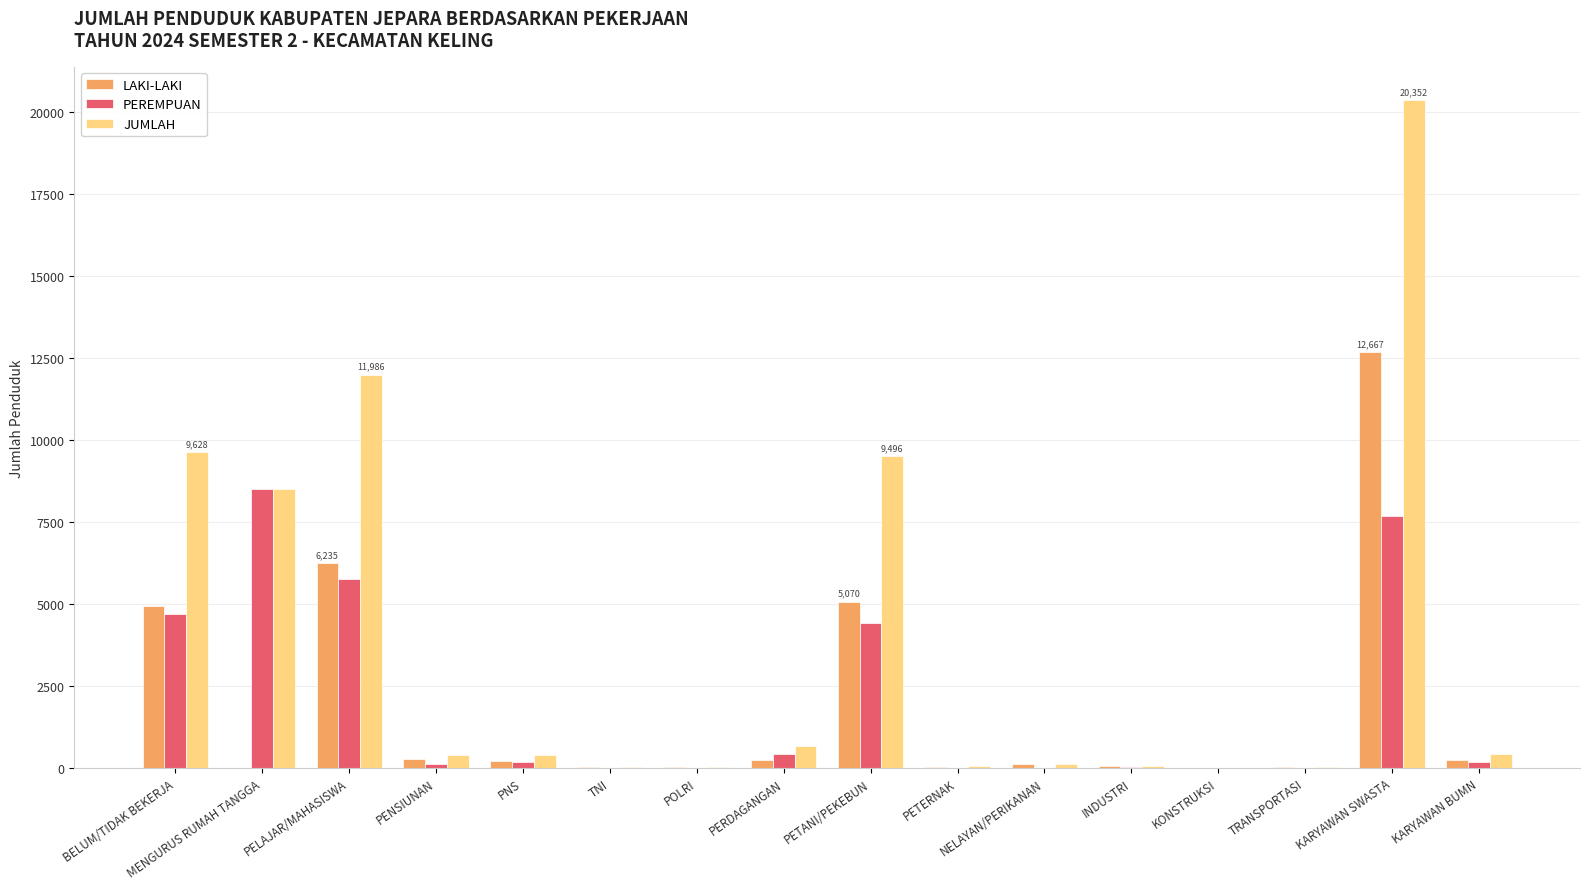

What is the total value across all series at MENGURUS RUMAH TANGGA?

16984